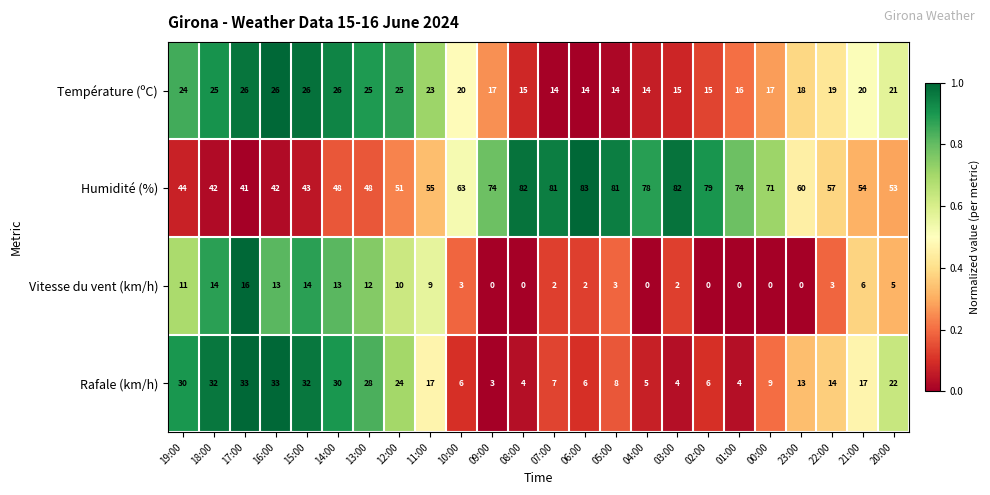

What is the sum of all Rafale (km/h) values?

387